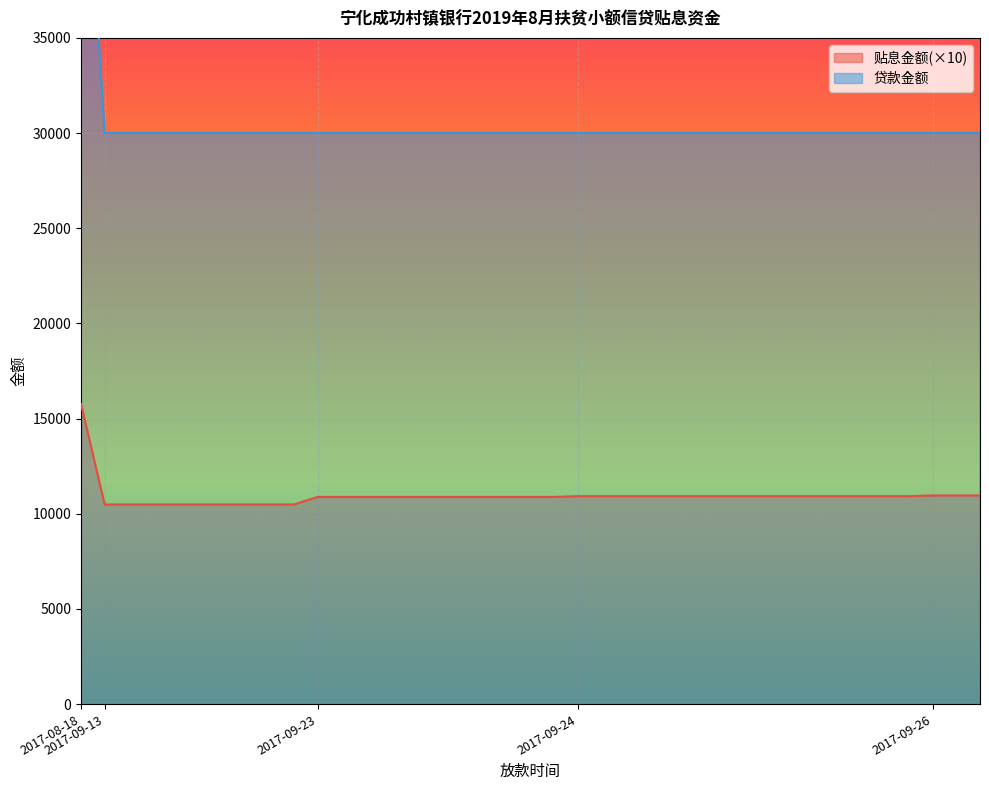

True or false: 贴息金额 has more than 2 points higher than both neighbors.

False